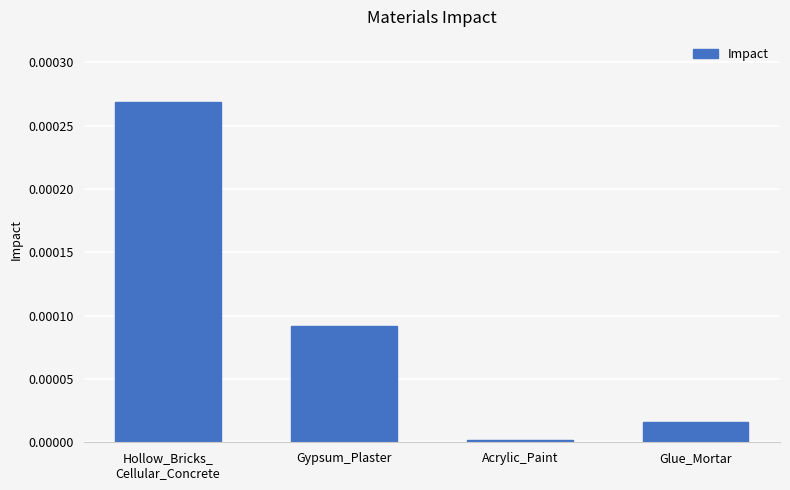

What is the label of the 4th bar from the left?

Glue_Mortar